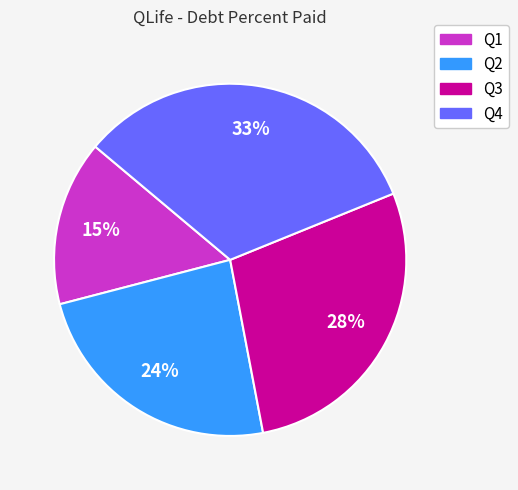

What percentage is the Q1 slice, to the nearest percent?

15%